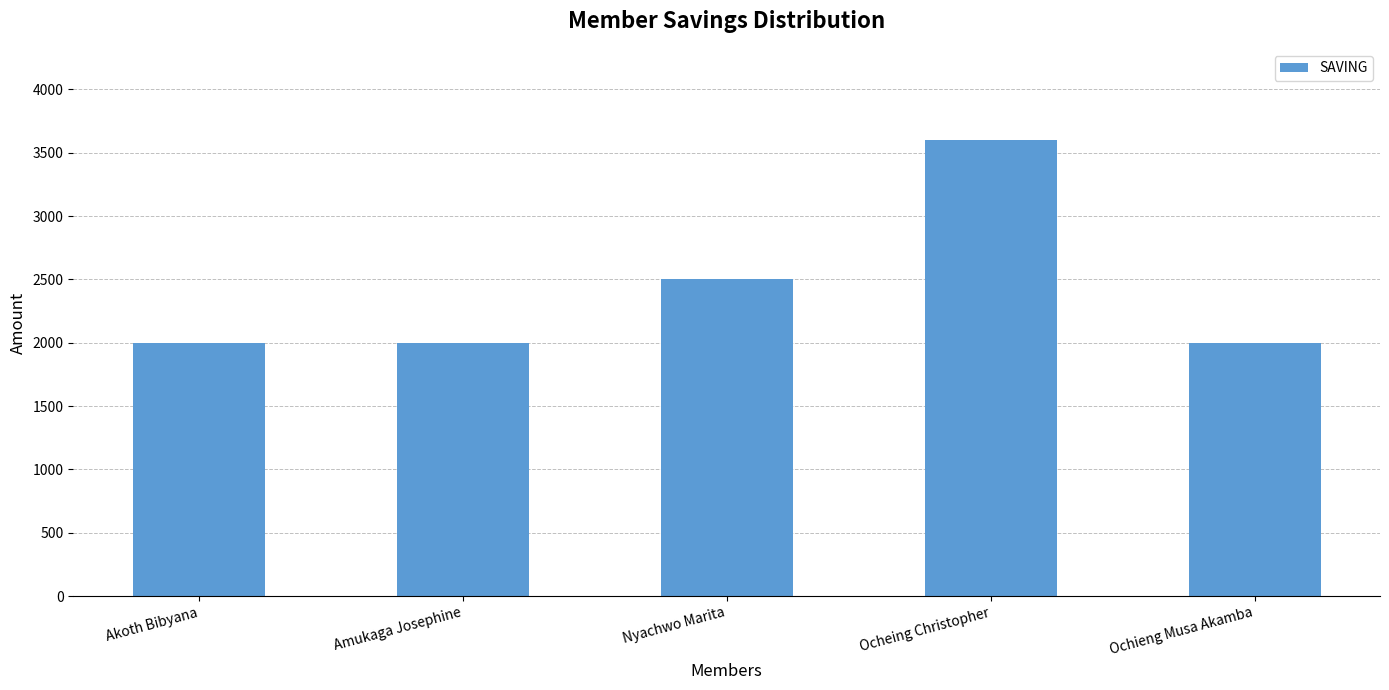

What is the maximum value shown in the chart?

3600